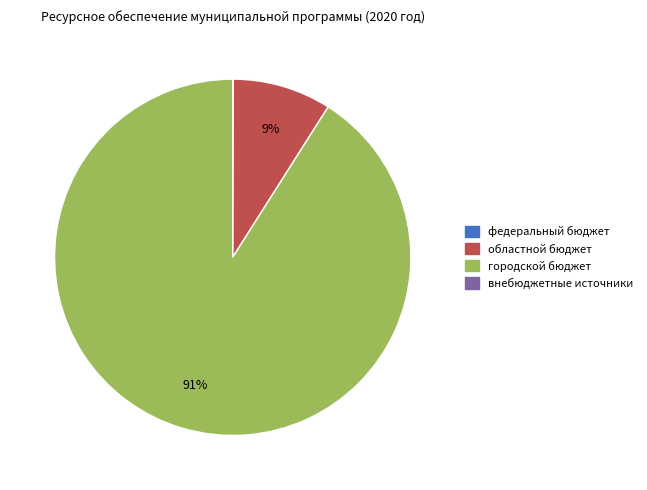

Is there a majority slice in this chart?

Yes